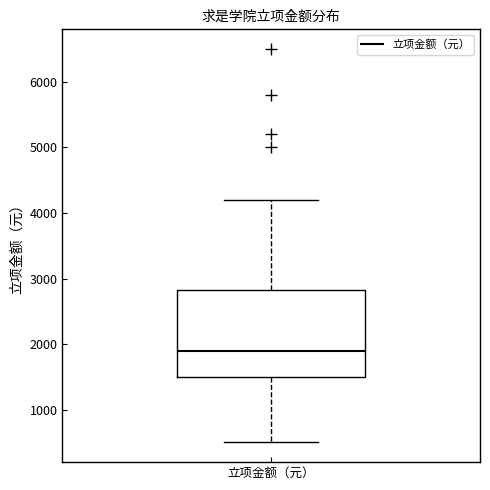

Transcribe this box plot: give where the median line is, the range the box spans, and where the two whiskers end, as read against the y-axis. The values are not printed on the chart, so give them approximately, as read against the axis.

median 1900, box 1500 to 2800, whiskers 500 to 4200